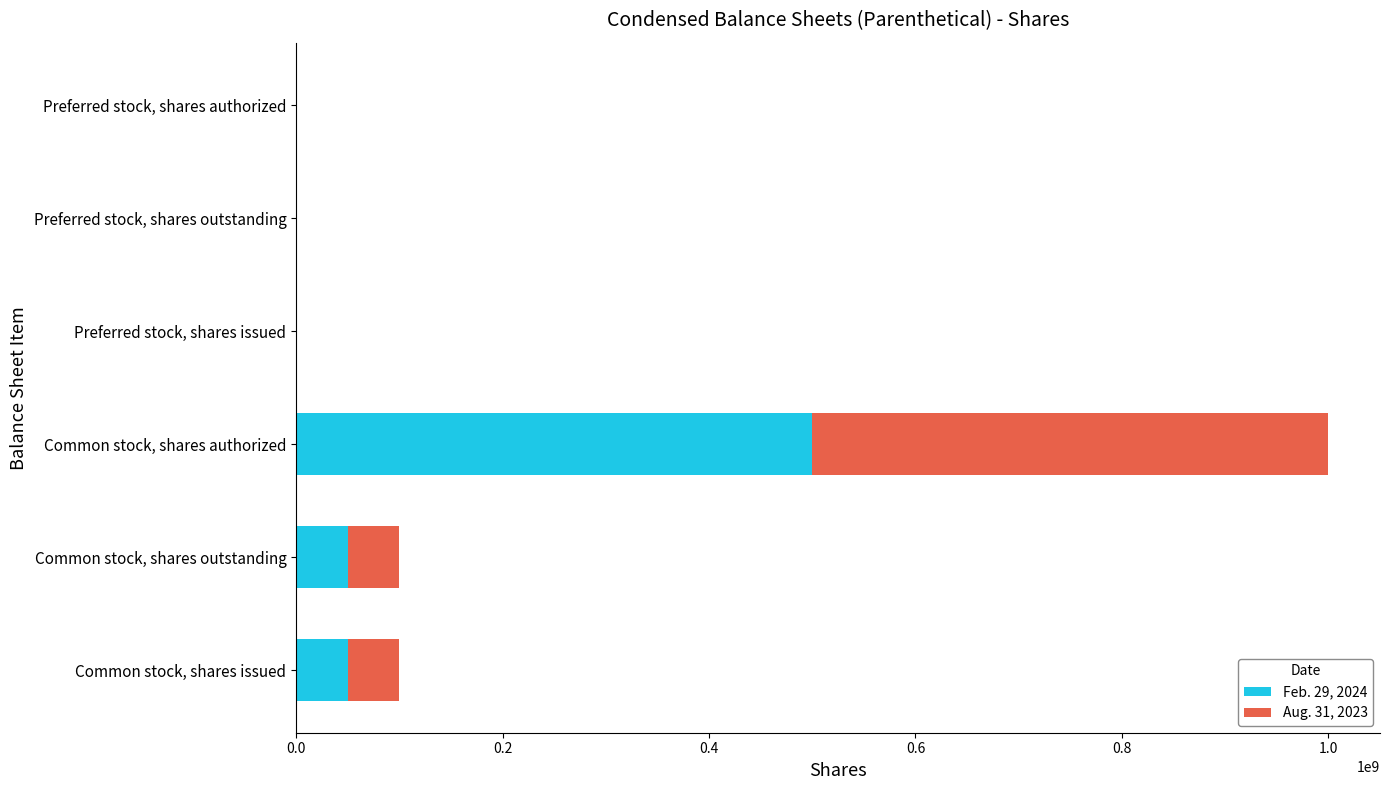

What is the total value across all series at Common stock, shares outstanding?

99487347